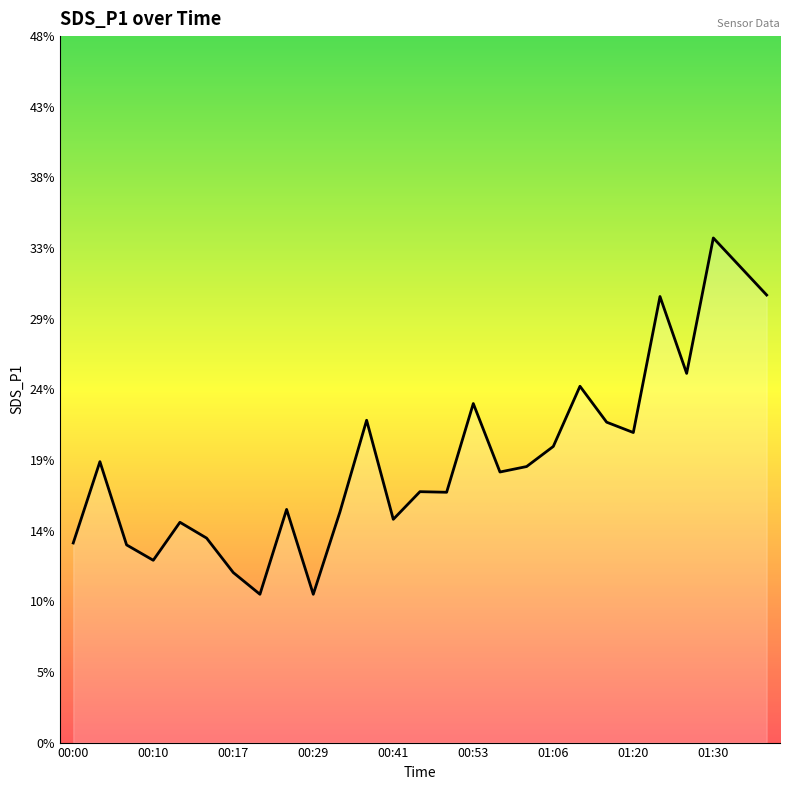

How many lines are shown in the chart?

1